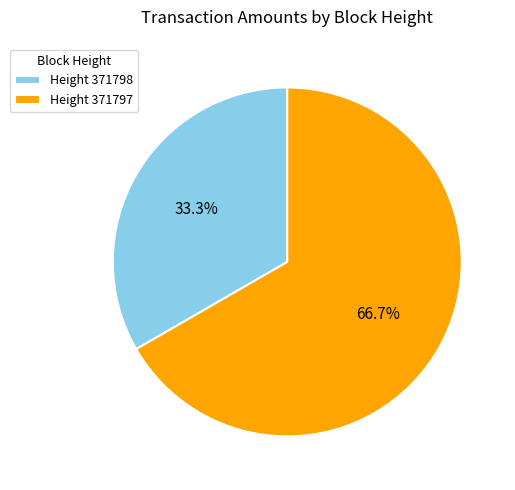

Which slice is the largest?

Height 371797